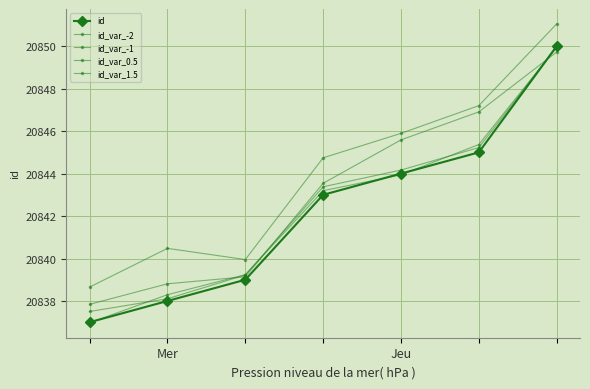

True or false: id_var_1.5 has more than 0 points higher than both neighbors.

False